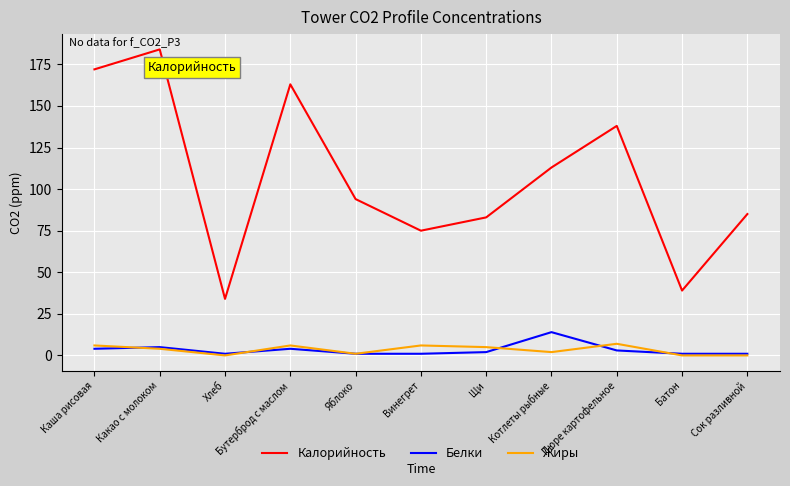

How many values in the Калорийность series are below 94?

5